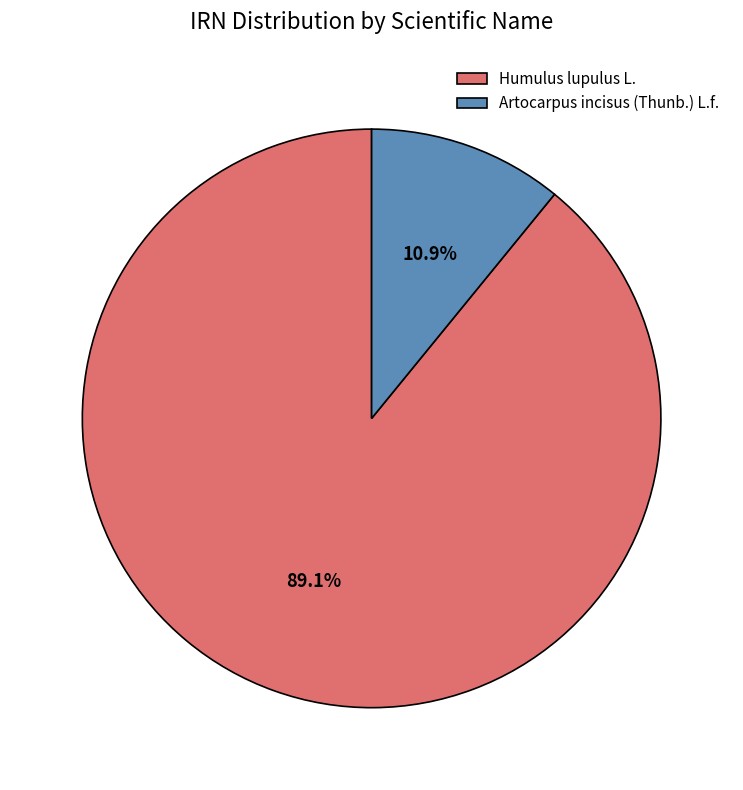

How many slices are in this pie chart?

2